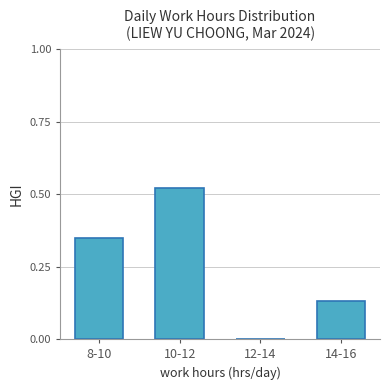

Between 12-14 and 8-10, which is larger?

8-10